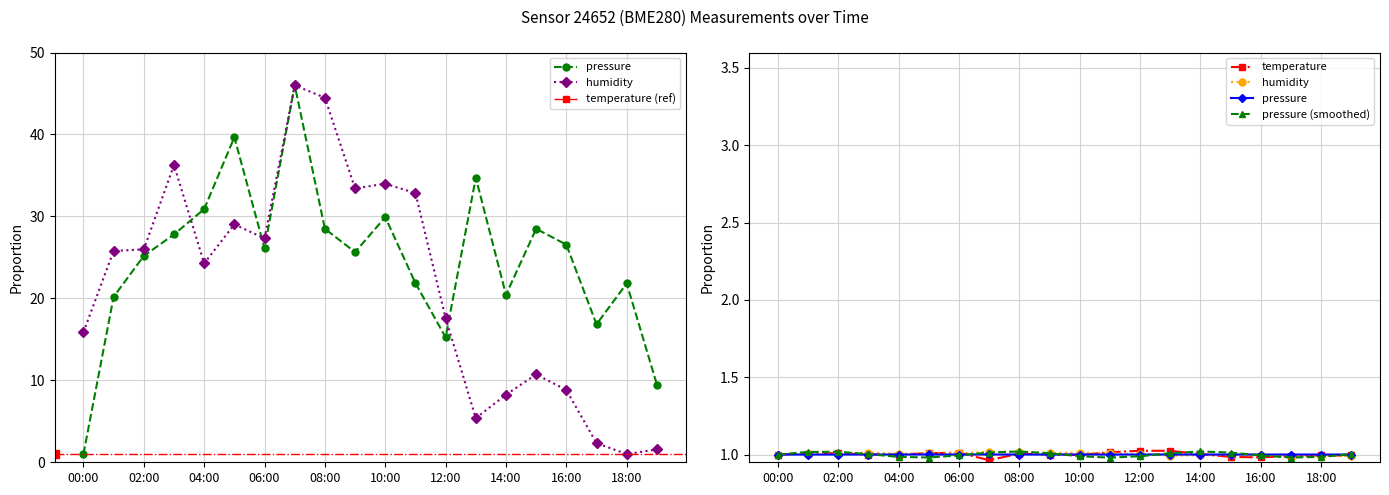

Does the chart have visible grid lines?

Yes